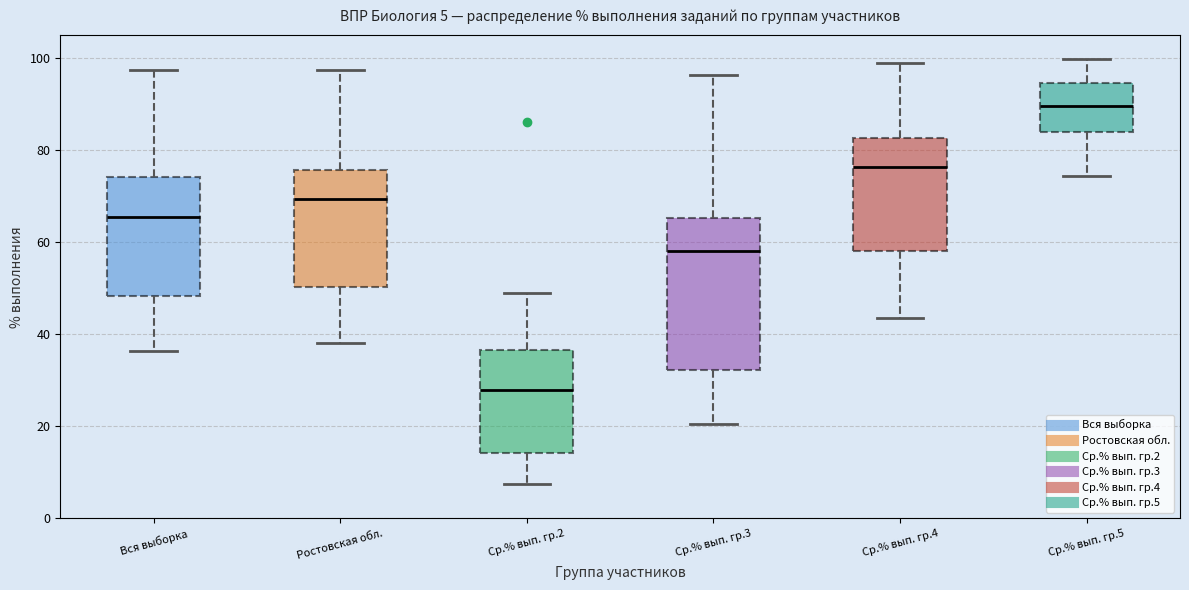

Which box is the tallest, from its lower edge to its upper edge?

Ср.% вып. гр.3